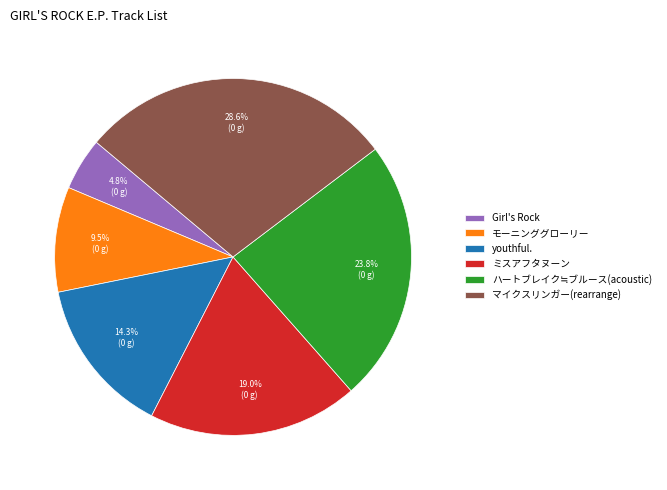

Between モーニンググローリー and ミスアフタヌーン, which is larger?

ミスアフタヌーン